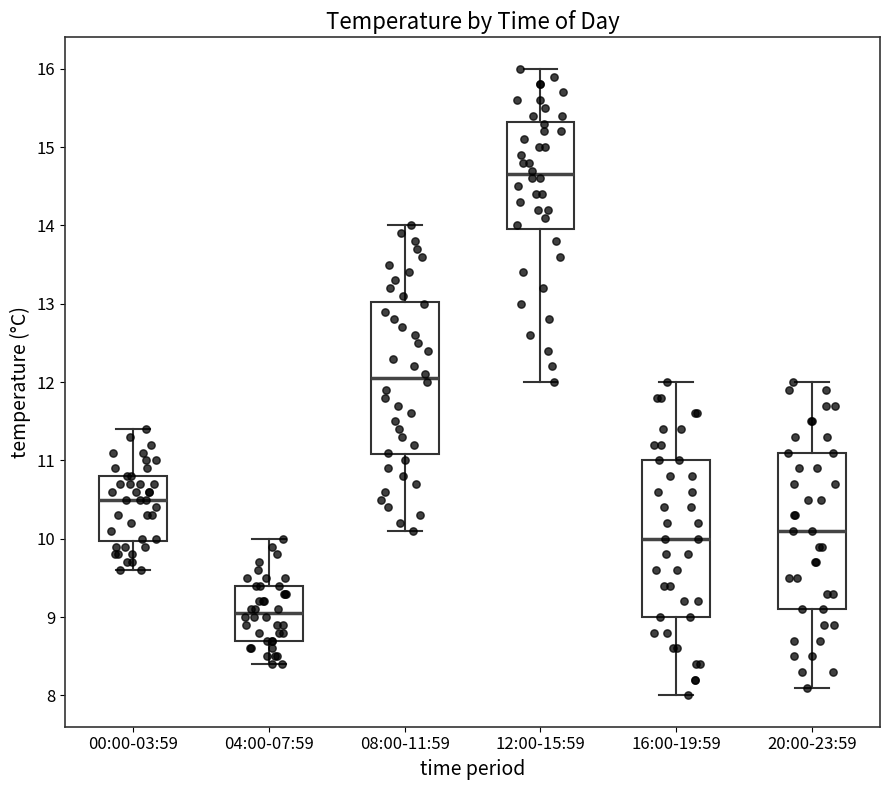

Where does the median line of the box for 04:00-07:59 sit on the y-axis? The values are not printed on the chart, so give them approximately, as read against the axis.

9.1